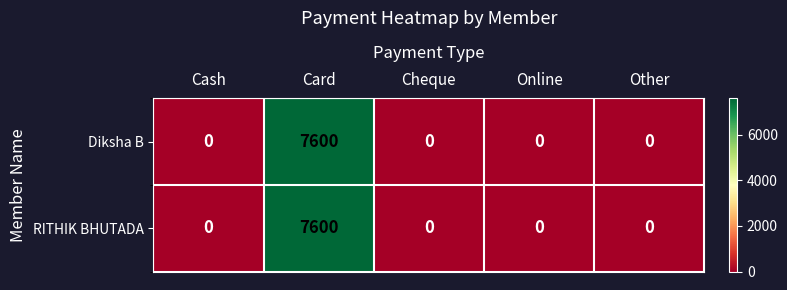

At which category is the sum across all series the highest?

Card